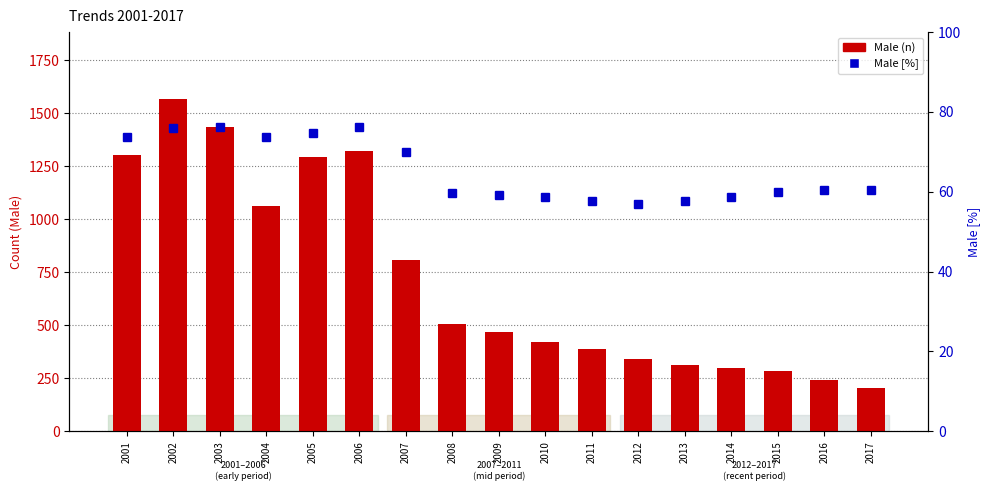

Which series changed the most between 2007 and 2012?

Male (n)